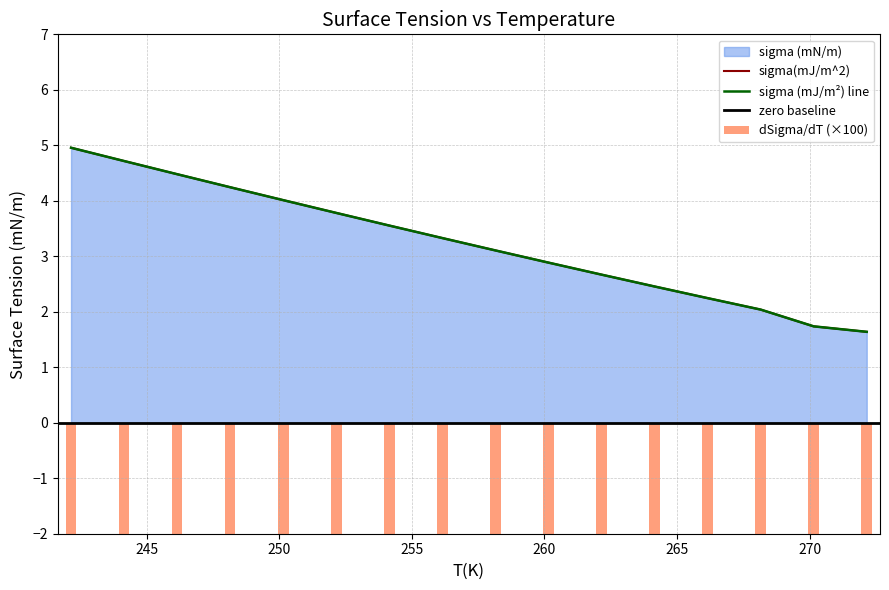

Between 248.15 and 252.15, which series saw the biggest shift?

sigma (mN/m)